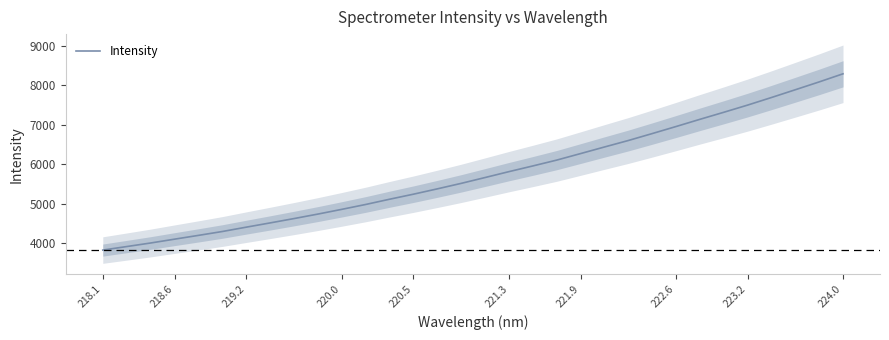

The Intensity series shows 1688.5 at 220.0. True or false?

False